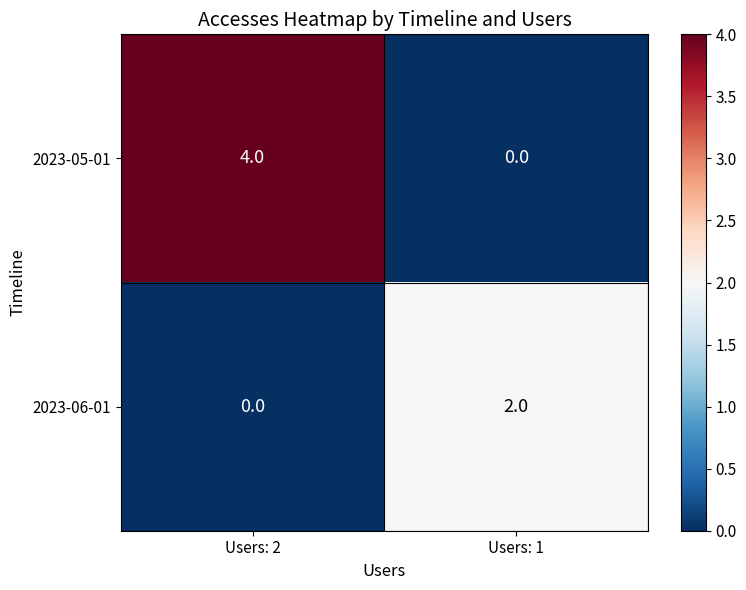

Where is 2023-06-01 nearest to the value 1?

Users: 2